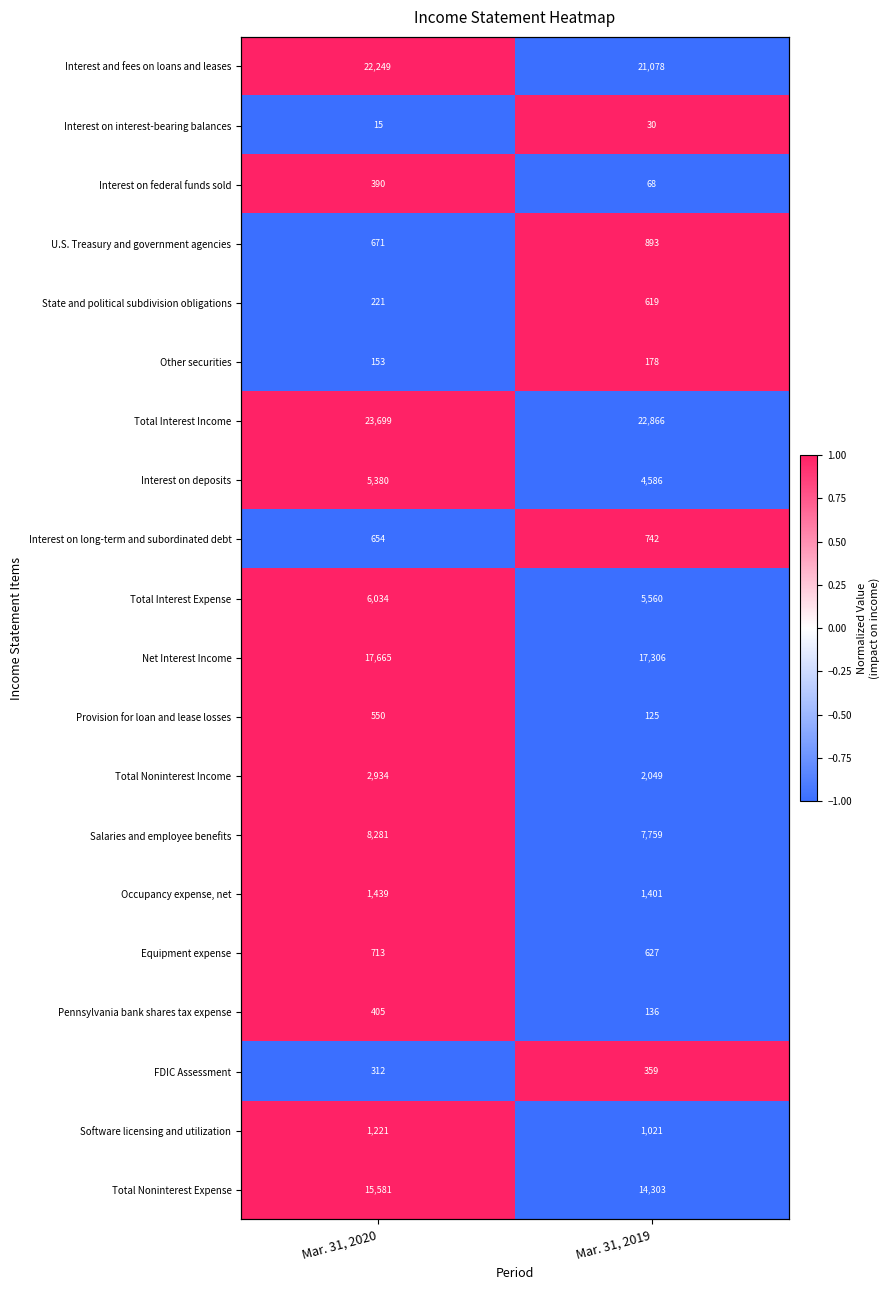

What is the maximum value shown in the chart?

1